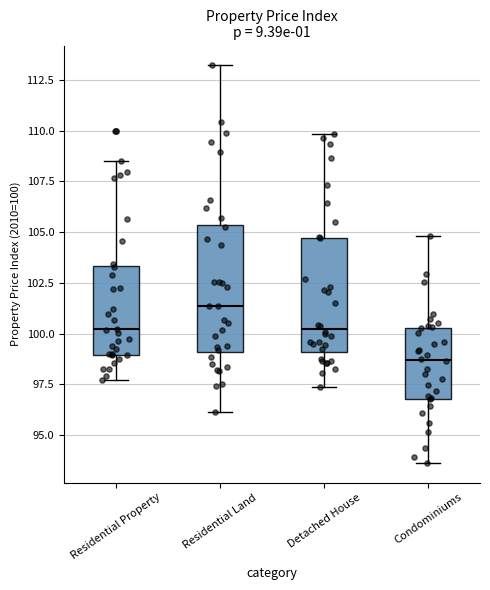

Reading left to right, transcribe this box plot: for each box, give where its median line is, the range the box spans, and where its two whiskers end, as read against the y-axis. The values are not printed on the chart, so give them approximately, as read against the axis.

Residential Property: median 100.0, box 99.0 to 103.5, whiskers 97.5 to 108.5
Residential Land: median 101.5, box 99.0 to 105.5, whiskers 96.0 to 113.0
Detached House: median 100.0, box 99.0 to 104.5, whiskers 97.5 to 110.0
Condominiums: median 98.5, box 97.0 to 100.5, whiskers 93.5 to 105.0